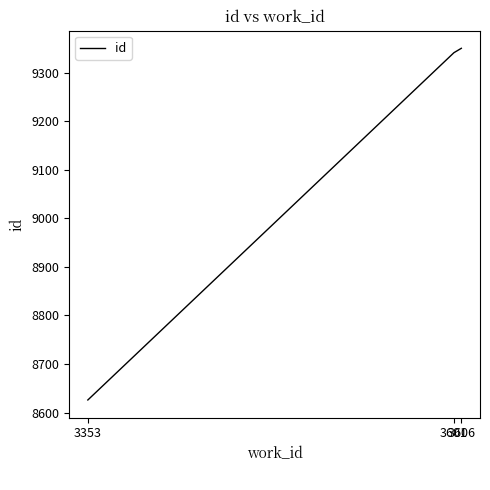

What is the average value?

9106